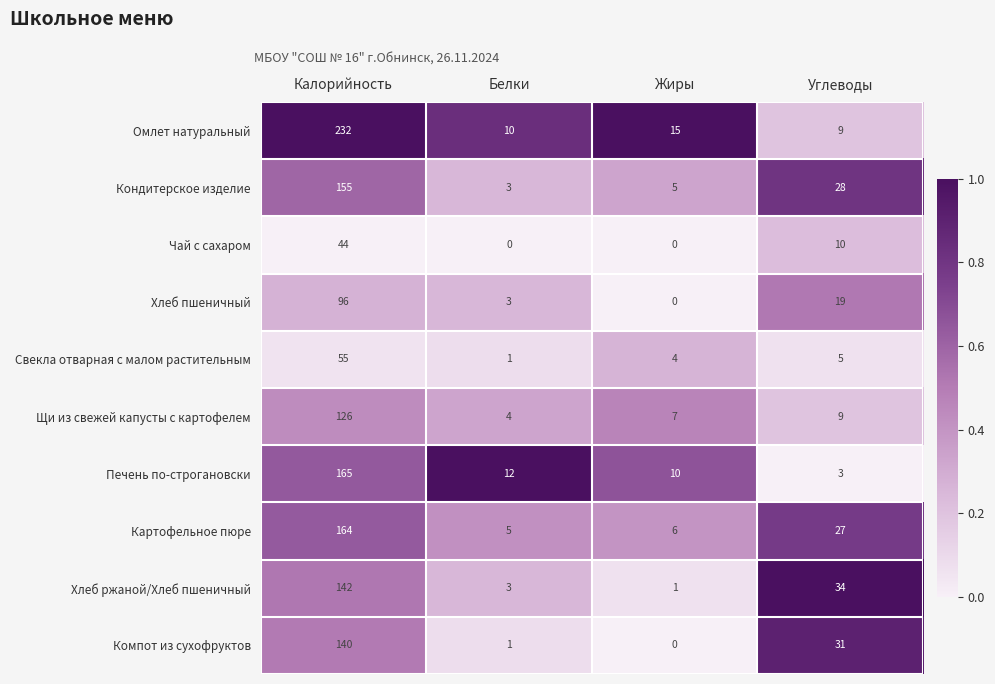

True or false: Печень по-строгановски has a value of 165 at Калорийность.

True